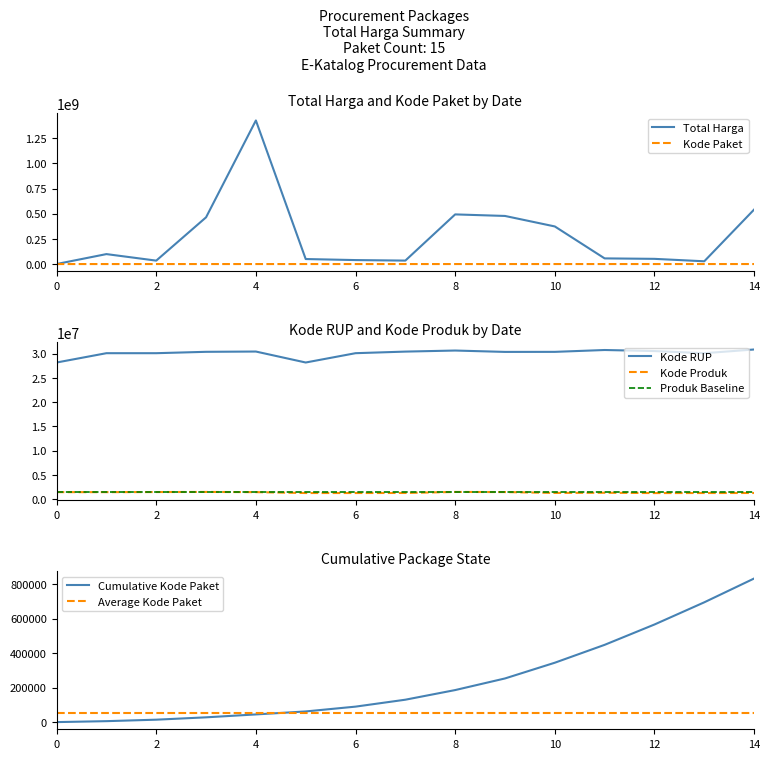

Is the value of Total Harga at 8 greater than the value of Kode Paket at 12?

Yes